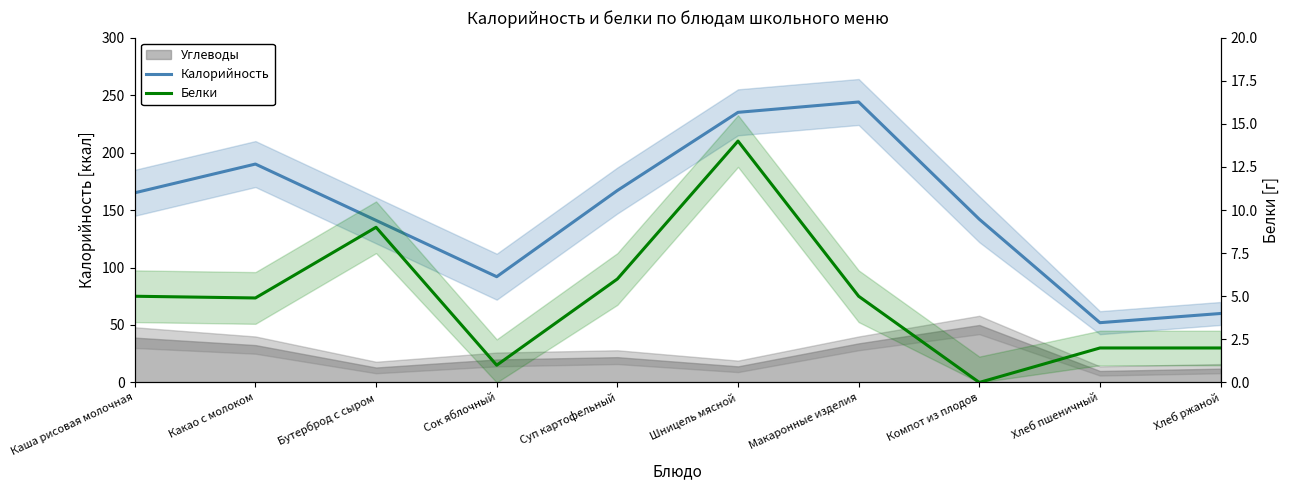

What is the label of the 2nd point from the right?

Хлеб пшеничный